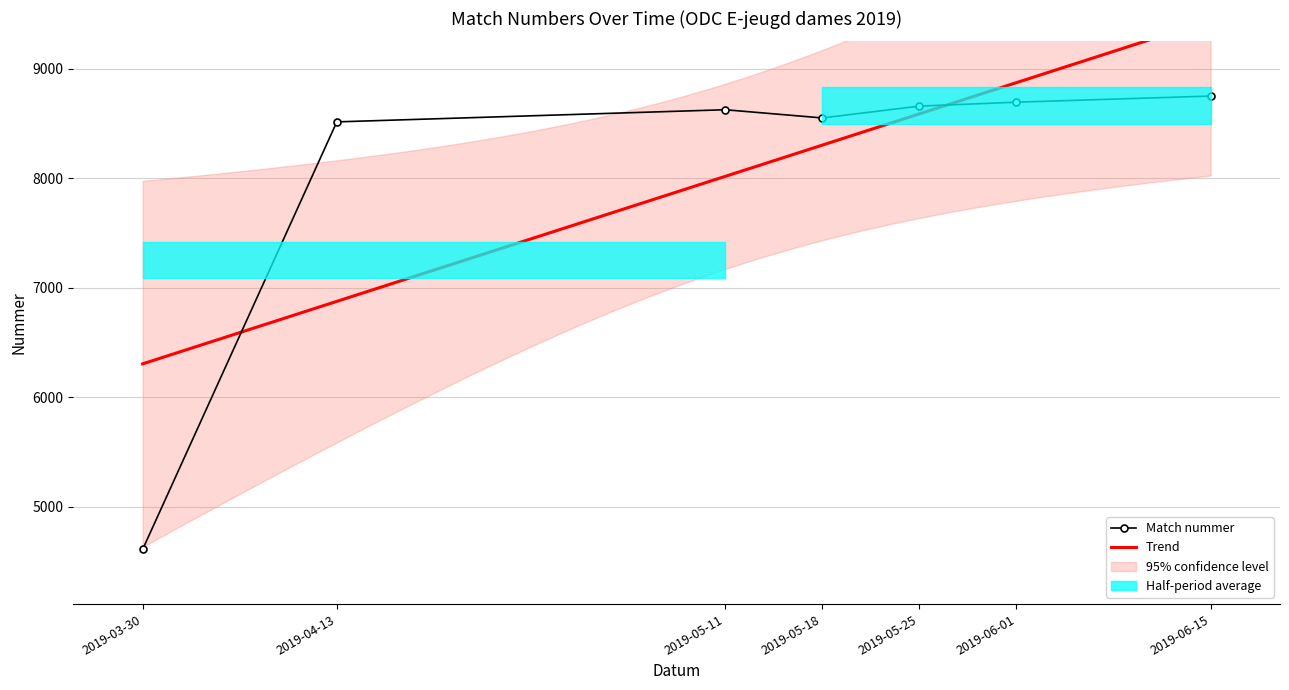

Rank the categories by value from highest to lowest.

2019-06-15, 2019-06-01, 2019-05-25, 2019-05-11, 2019-05-18, 2019-04-13, 2019-03-30